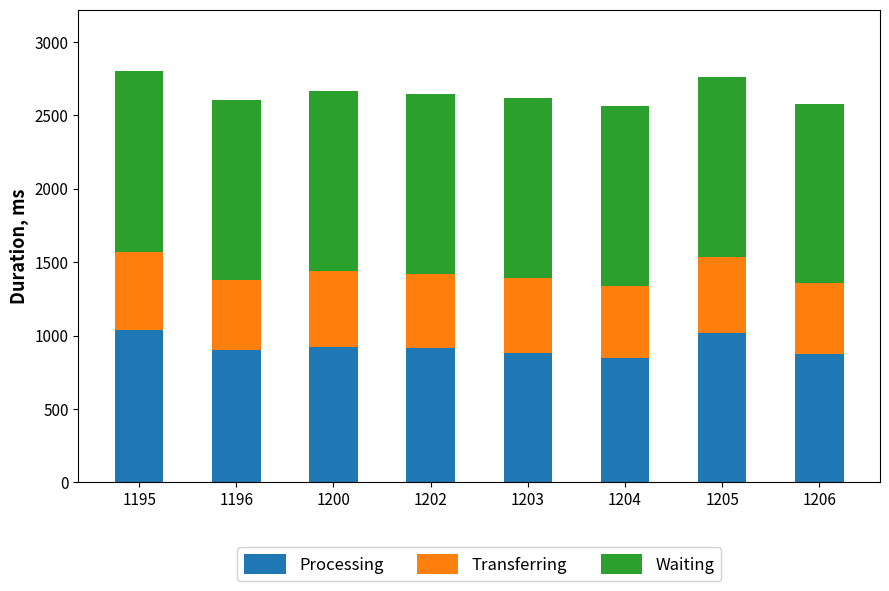

Is it true that Processing equals 920.2 at 1200?

True